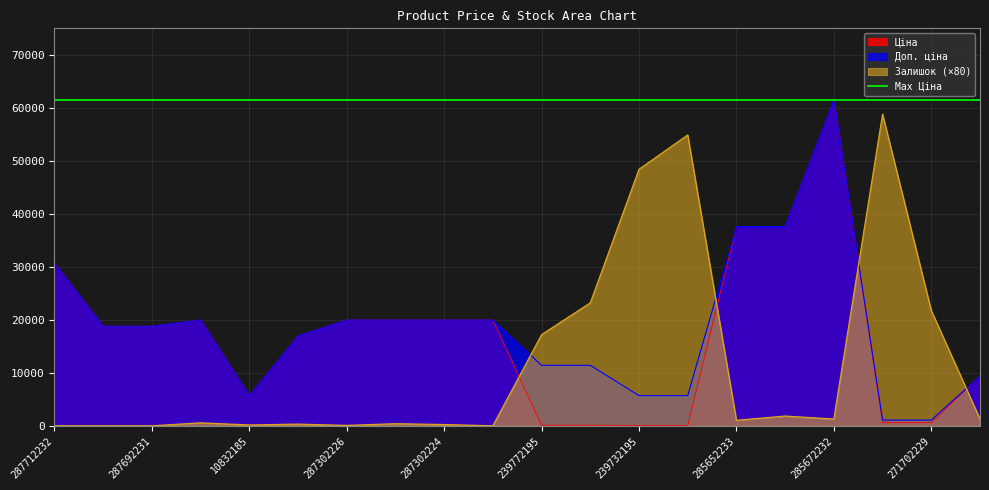

What position from the left is 10832185?

5